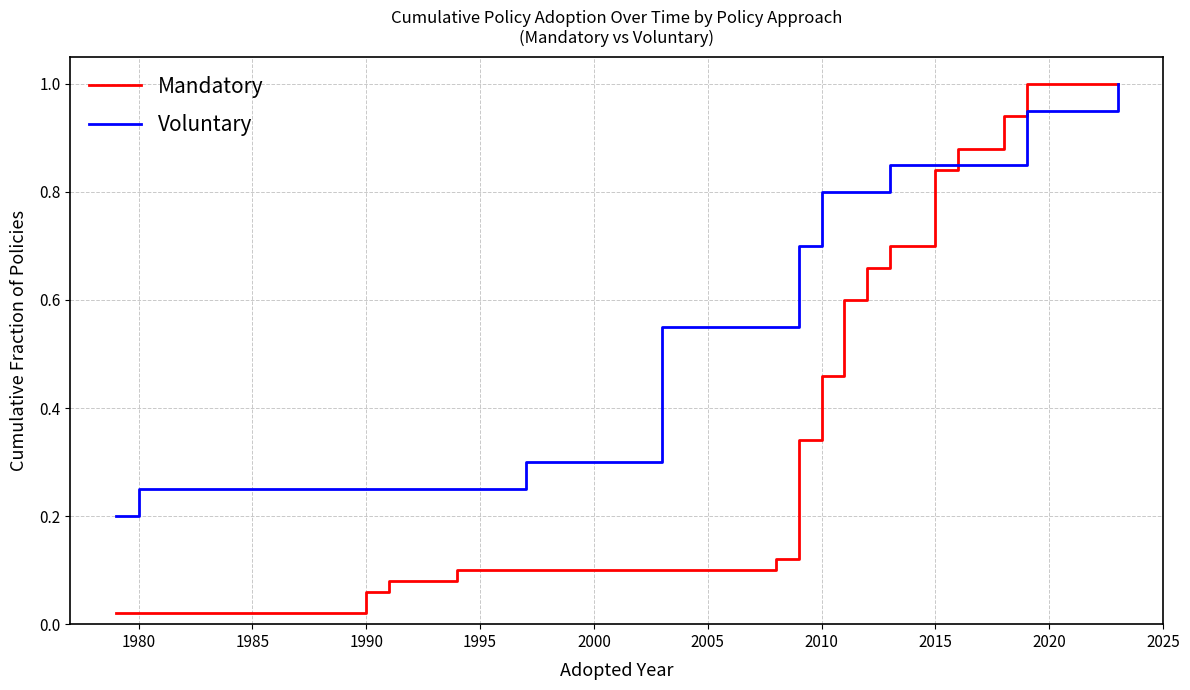

List the series in order of their overall mean, lowest first.

Mandatory, Voluntary